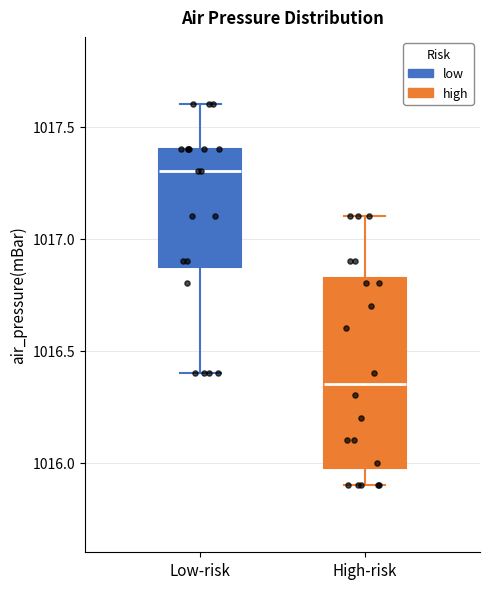

Reading left to right, transcribe this box plot: for each box, give where its median line is, the range the box spans, and where its two whiskers end, as read against the y-axis. The values are not printed on the chart, so give them approximately, as read against the axis.

Low-risk: median 1017.30, box 1016.90 to 1017.40, whiskers 1016.40 to 1017.60
High-risk: median 1016.35, box 1016.00 to 1016.85, whiskers 1015.90 to 1017.10